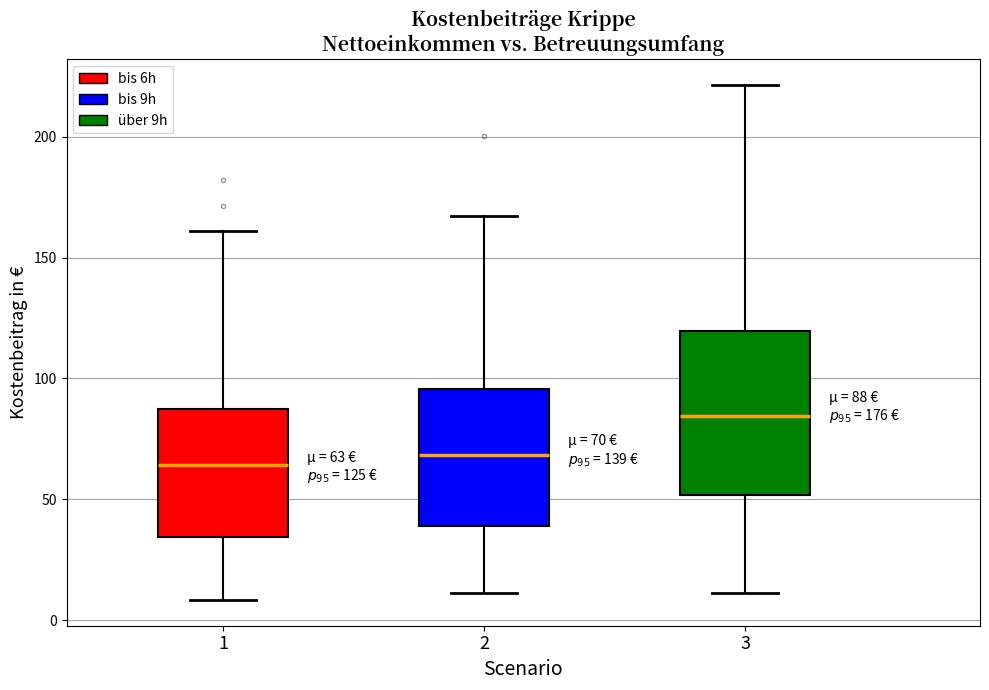

Comparing the boxes themselves (not the whiskers), which one is the tallest?

3